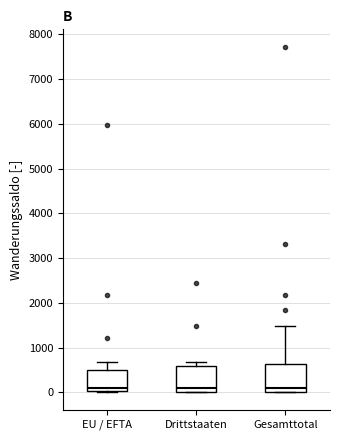

Reading left to right, transcribe this box plot: for each box, give where its median line is, the range the box spans, and where its two whiskers end, as read against the y-axis. The values are not printed on the chart, so give them approximately, as read against the axis.

EU / EFTA: median 100, box 0 to 500, whiskers 0 to 700
Drittstaaten: median 100, box 0 to 600, whiskers 0 to 700
Gesamttotal: median 100, box 0 to 600, whiskers 0 to 1500